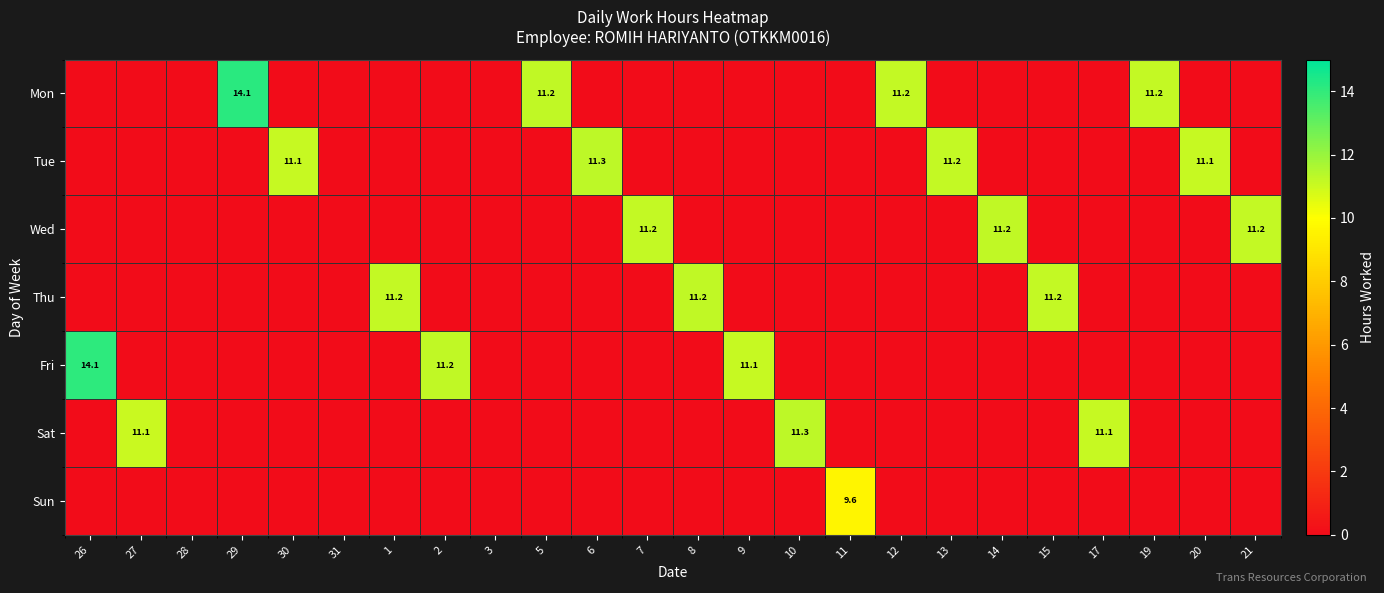

The value of Tue at 13 is 11.2. True or false?

True